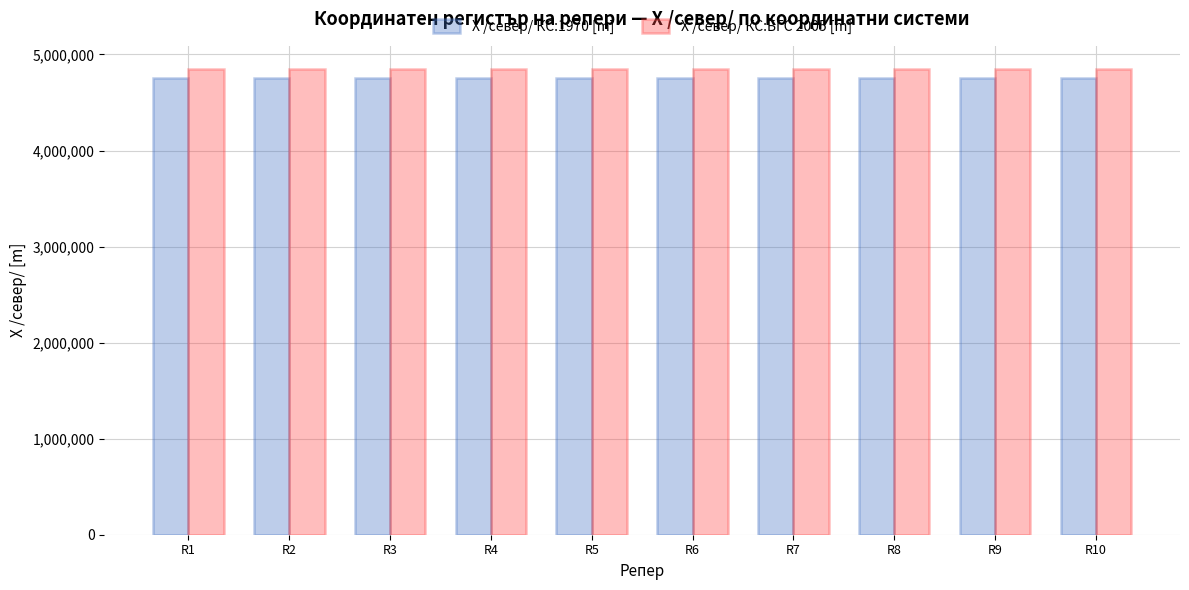

The value of X /север/ КС:1970 [m] at R4 is 4757036.7. True or false?

True